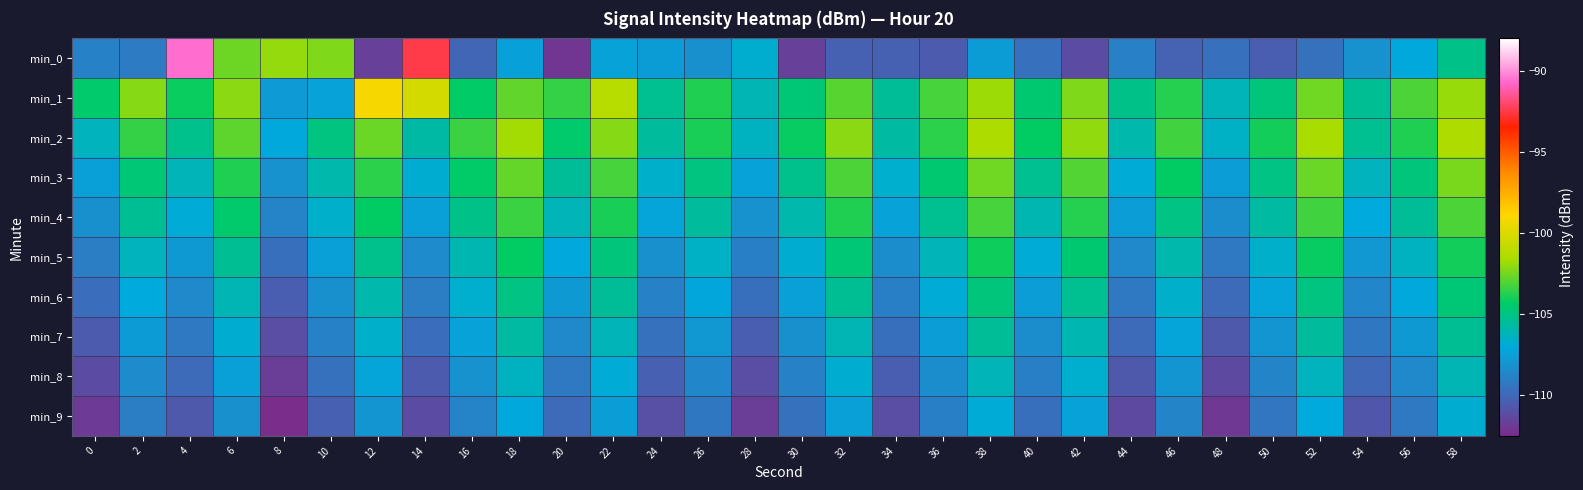

Reading right to left, what are all the values shown in this chart?

min_0: 58=-105.1	56=-107.1	54=-108.1	52=-109.6	50=-110.4	48=-109.7	46=-110.2	44=-108.9	42=-111.2	40=-109.7	38=-107.7	36=-110.5	34=-110.3	32=-110.3	30=-111.7	28=-106.7	26=-108.2	24=-107.6	22=-107.4	20=-112.1	18=-107.4	16=-110.1	14=-92.5	12=-111.7	10=-102.3	8=-101.9	6=-102.6	4=-90.6	2=-109.1	0=-108.9
min_1: 58=-101.9	56=-103.1	54=-105.4	52=-102.5	50=-104.8	48=-106.2	46=-103.7	44=-105.1	42=-102.3	40=-104.6	38=-101.8	36=-103.2	34=-105.5	32=-102.9	30=-104.7	28=-106.1	26=-103.8	24=-105.3	22=-101.2	20=-103.5	18=-102.8	16=-104.4	14=-100.3	12=-99.1	10=-107.4	8=-107.7	6=-102.1	4=-104.1	2=-102.2	0=-104.5
min_2: 58=-101.4	56=-103.8	54=-105.3	52=-101.6	50=-104.0	48=-106.5	46=-103.3	44=-105.9	42=-102.0	40=-104.3	38=-101.5	36=-103.6	34=-105.7	32=-102.1	30=-104.2	28=-106.4	26=-103.9	24=-105.6	22=-102.2	20=-104.5	18=-101.7	16=-103.4	14=-105.8	12=-102.6	10=-104.9	8=-107.1	6=-102.8	4=-105.2	2=-103.5	0=-106.3
min_3: 58=-102.4	56=-104.8	54=-106.3	52=-102.6	50=-105.0	48=-107.6	46=-104.3	44=-106.9	42=-103.0	40=-105.3	38=-102.5	36=-104.6	34=-106.7	32=-103.1	30=-105.2	28=-107.4	26=-104.9	24=-106.6	22=-103.2	20=-105.5	18=-102.7	16=-104.4	14=-106.8	12=-103.6	10=-105.9	8=-108.1	6=-103.8	4=-106.2	2=-104.7	0=-107.5
min_4: 58=-103.1	56=-105.5	54=-107.0	52=-103.3	50=-105.7	48=-108.3	46=-105.0	44=-107.6	42=-103.7	40=-106.0	38=-103.2	36=-105.3	34=-107.4	32=-103.8	30=-105.9	28=-108.1	26=-105.6	24=-107.3	22=-103.9	20=-106.2	18=-103.4	16=-105.1	14=-107.5	12=-104.3	10=-106.6	8=-108.8	6=-104.5	4=-106.9	2=-105.4	0=-108.2
min_5: 58=-104.0	56=-106.4	54=-107.9	52=-104.2	50=-106.6	48=-109.2	46=-105.9	44=-108.5	42=-104.6	40=-106.9	38=-104.1	36=-106.2	34=-108.3	32=-104.7	30=-106.8	28=-109.0	26=-106.5	24=-108.2	22=-104.8	20=-107.1	18=-104.3	16=-106.0	14=-108.4	12=-105.2	10=-107.5	8=-109.7	6=-105.4	4=-107.8	2=-106.3	0=-109.1
min_6: 58=-104.7	56=-107.1	54=-108.6	52=-104.9	50=-107.3	48=-109.9	46=-106.6	44=-109.2	42=-105.3	40=-107.6	38=-104.8	36=-106.9	34=-109.0	32=-105.4	30=-107.5	28=-109.7	26=-107.2	24=-108.9	22=-105.5	20=-107.8	18=-105.0	16=-106.7	14=-109.1	12=-105.9	10=-108.2	8=-110.4	6=-106.1	4=-108.5	2=-107.0	0=-109.8
min_7: 58=-105.4	56=-107.8	54=-109.3	52=-105.6	50=-108.0	48=-110.6	46=-107.3	44=-109.9	42=-106.0	40=-108.3	38=-105.5	36=-107.6	34=-109.7	32=-106.1	30=-108.2	28=-110.4	26=-107.9	24=-109.6	22=-106.2	20=-108.5	18=-105.7	16=-107.4	14=-109.8	12=-106.6	10=-108.9	8=-111.1	6=-106.8	4=-109.2	2=-107.7	0=-110.5
min_8: 58=-106.1	56=-108.5	54=-110.0	52=-106.3	50=-108.7	48=-111.3	46=-108.0	44=-110.6	42=-106.7	40=-109.0	38=-106.2	36=-108.3	34=-110.4	32=-106.8	30=-108.9	28=-111.1	26=-108.6	24=-110.3	22=-106.9	20=-109.2	18=-106.4	16=-108.1	14=-110.5	12=-107.3	10=-109.6	8=-111.8	6=-107.5	4=-109.9	2=-108.4	0=-111.2
min_9: 58=-106.8	56=-109.2	54=-110.7	52=-107.0	50=-109.4	48=-112.0	46=-108.7	44=-111.3	42=-107.4	40=-109.7	38=-106.9	36=-109.0	34=-111.1	32=-107.5	30=-109.6	28=-111.8	26=-109.3	24=-111.0	22=-107.6	20=-109.9	18=-107.1	16=-108.8	14=-111.2	12=-108.0	10=-110.3	8=-112.5	6=-108.2	4=-110.6	2=-109.1	0=-111.9